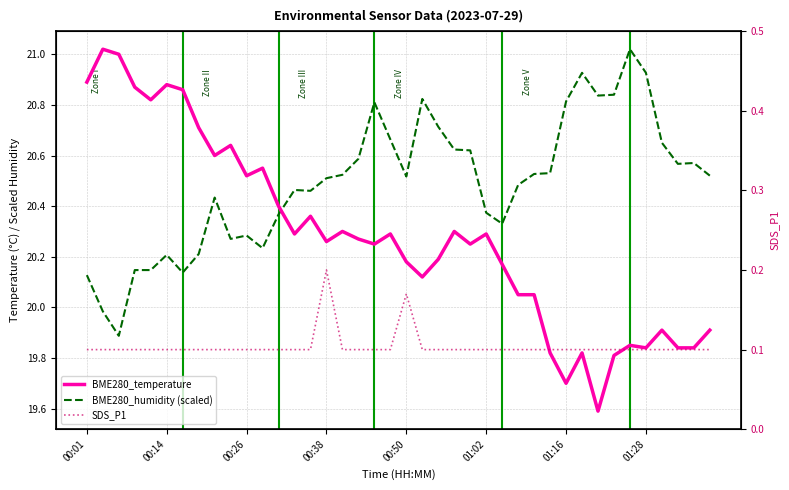

How many distinct data groups are displayed?

3